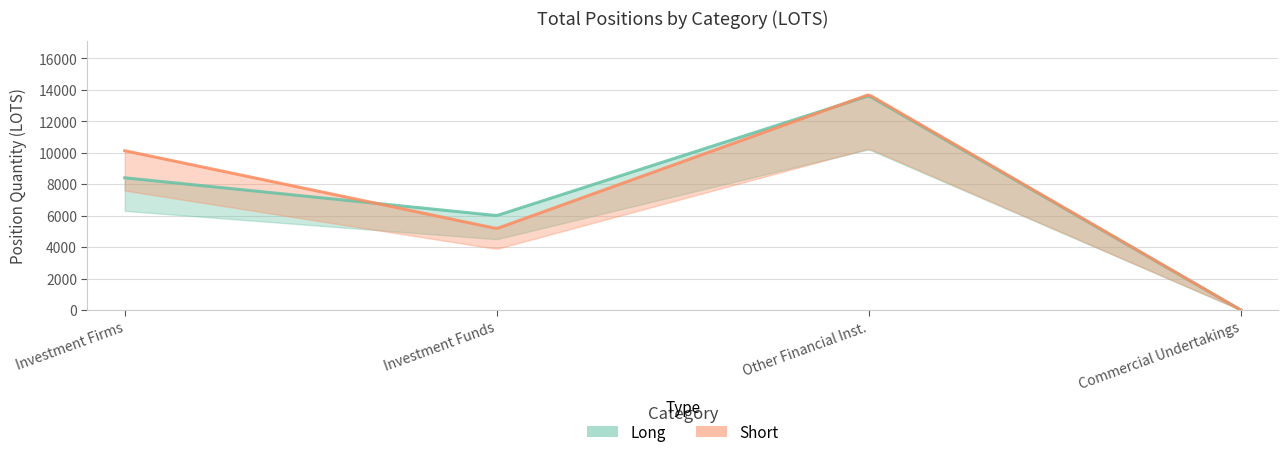

List the series in order of their overall mean, highest first.

Short, Long